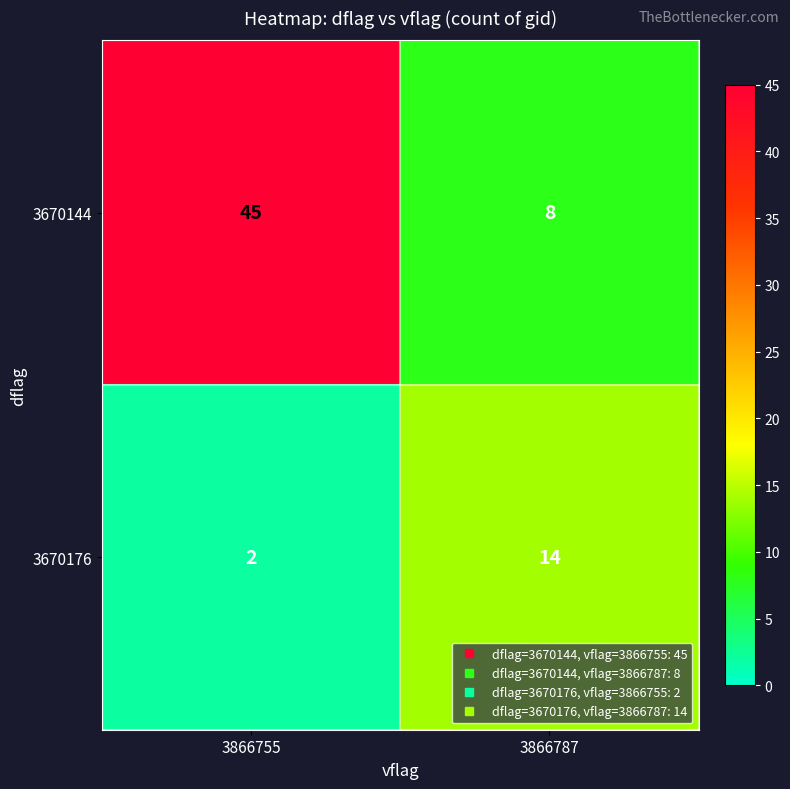

What is the difference between the maximum and minimum values in the 3670176 series?

12